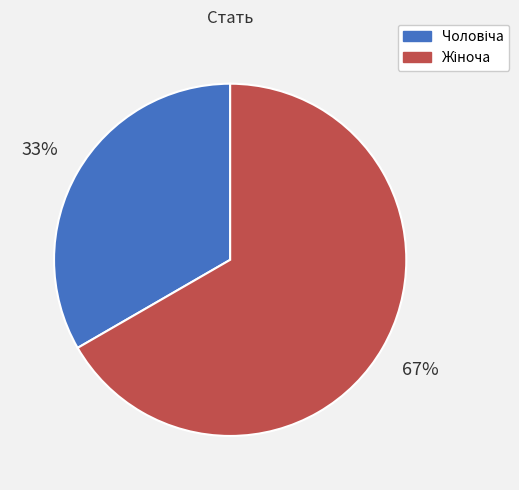

To the nearest percent, what is the average slice percentage?

50%